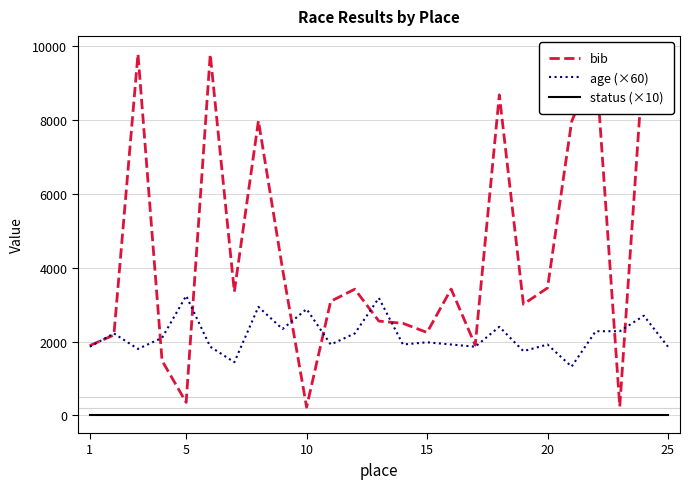

Which series has the widest spread of values?

bib